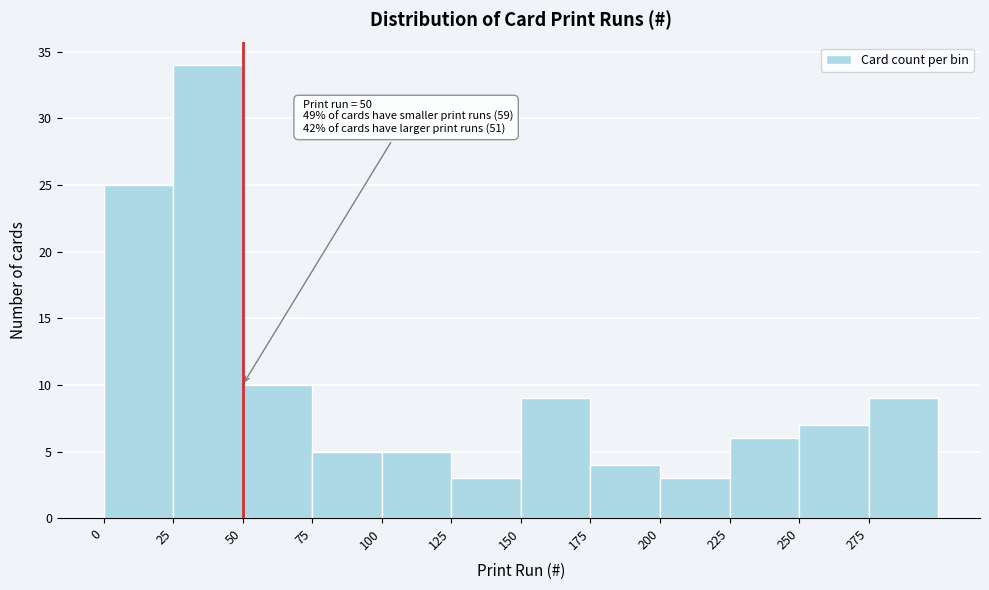

Which range on the x-axis has the tallest bar?

25 to 50